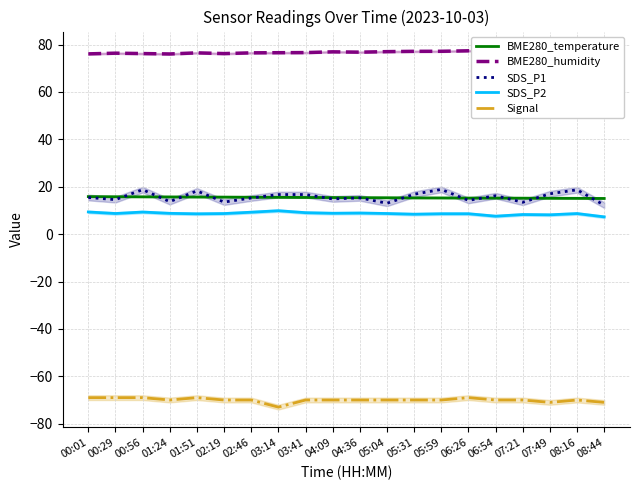

What is the difference between the maximum and minimum values in the BME280_humidity series?

1.6